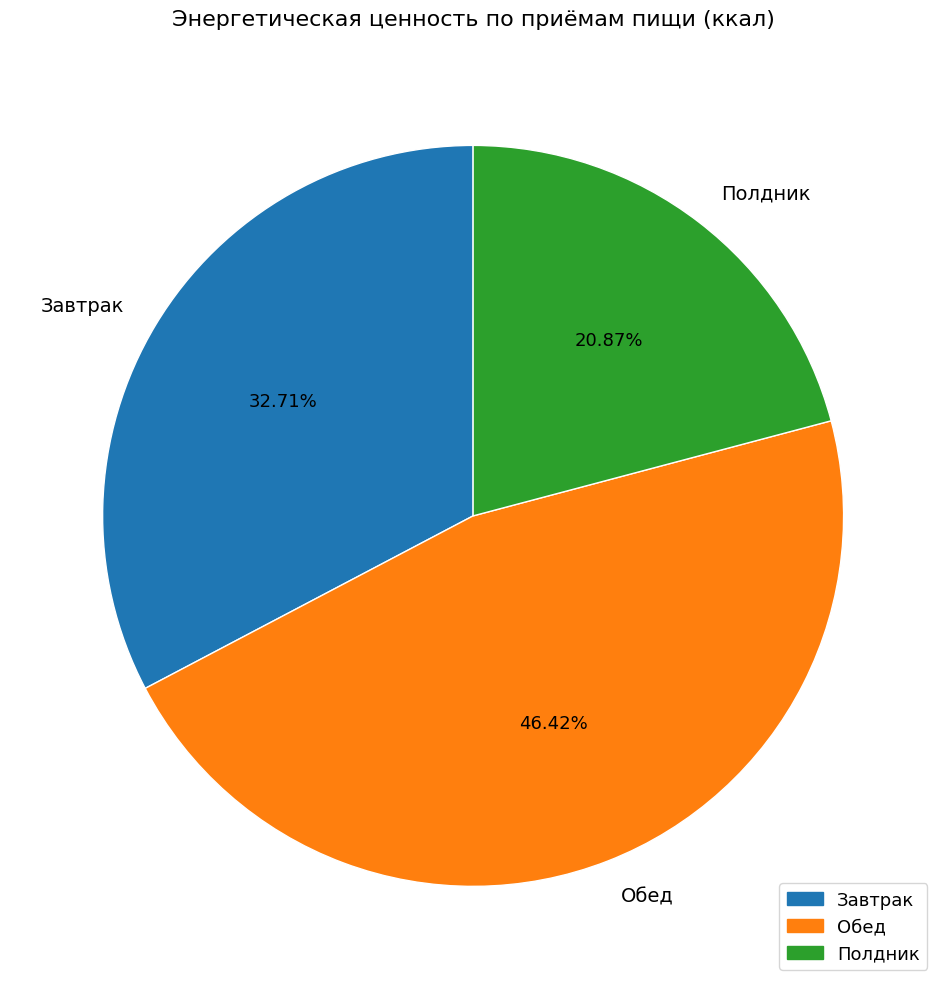

To the nearest percent, what is the difference between the Завтрак and Полдник slice percentages?

12%